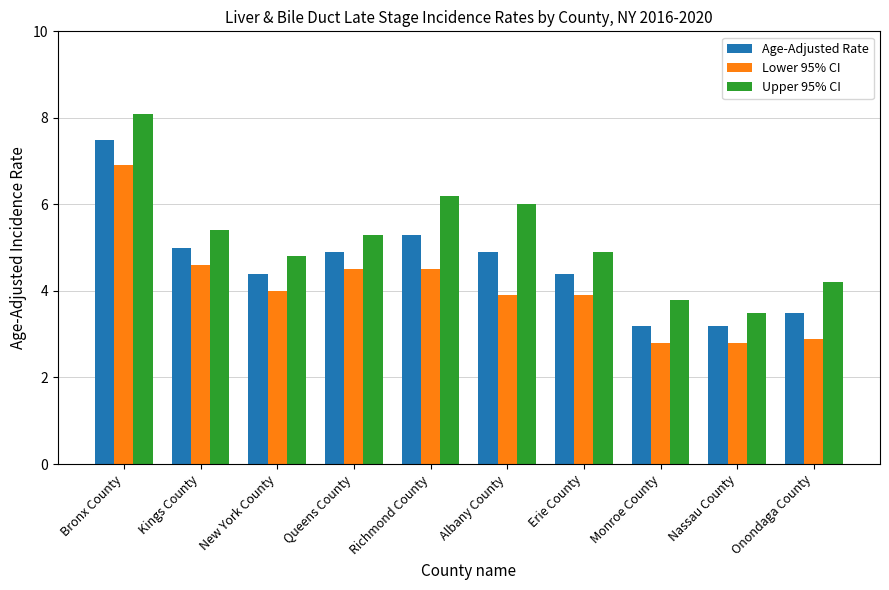

Reading left to right, extract all data points from this chart.

Age-Adjusted Rate: Bronx County=7.5	Kings County=5.0	New York County=4.4	Queens County=4.9	Richmond County=5.3	Albany County=4.9	Erie County=4.4	Monroe County=3.2	Nassau County=3.2	Onondaga County=3.5
Lower 95% CI: Bronx County=6.9	Kings County=4.6	New York County=4.0	Queens County=4.5	Richmond County=4.5	Albany County=3.9	Erie County=3.9	Monroe County=2.8	Nassau County=2.8	Onondaga County=2.9
Upper 95% CI: Bronx County=8.1	Kings County=5.4	New York County=4.8	Queens County=5.3	Richmond County=6.2	Albany County=6.0	Erie County=4.9	Monroe County=3.8	Nassau County=3.5	Onondaga County=4.2